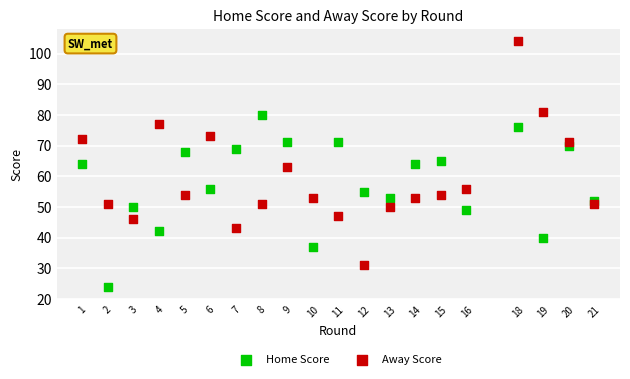

Which series reaches the minimum Y coordinate?

Home Score